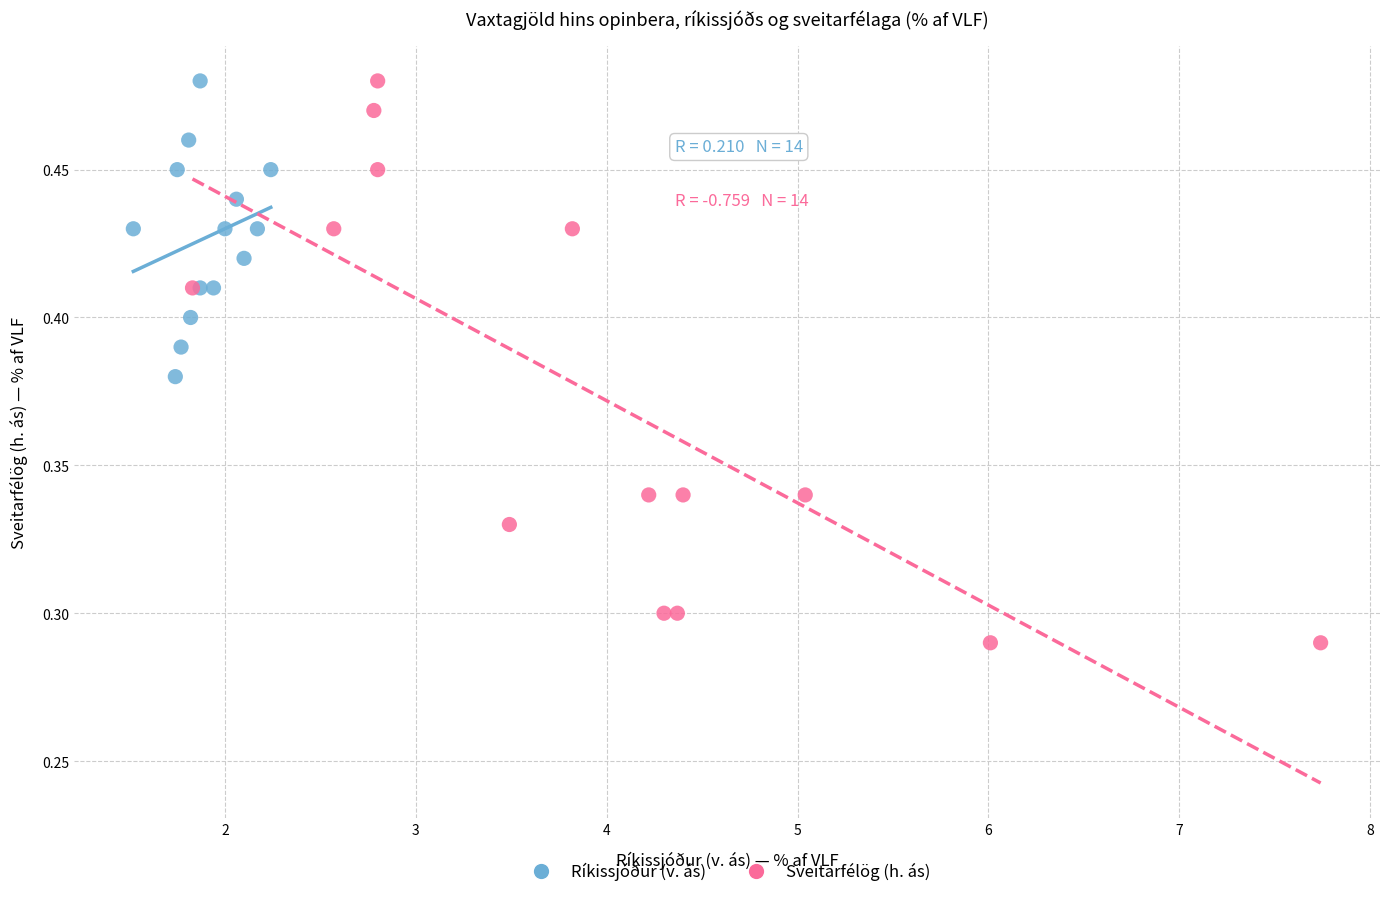

Which series has the largest Y range (max minus min)?

Sveitarfélög (h. ás)